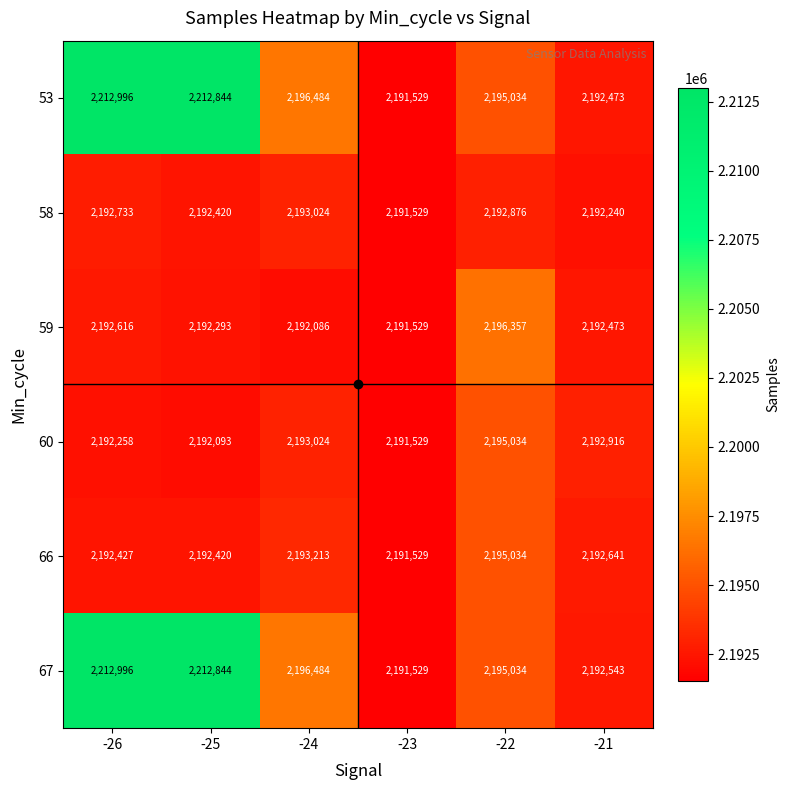

What is the greatest value displayed?

2212996